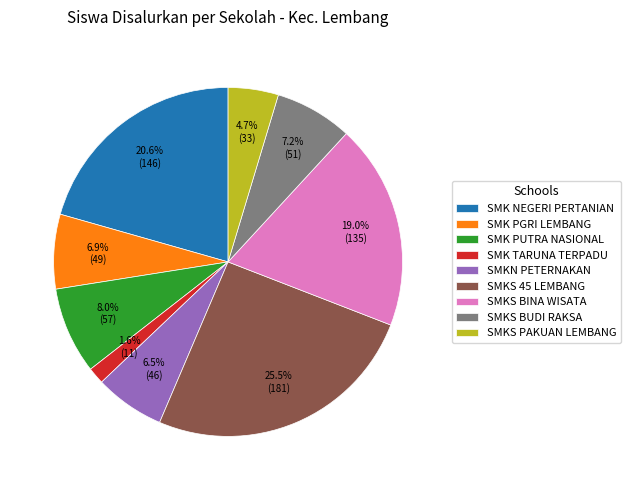

Which has a higher value, SMK NEGERI PERTANIAN or SMKS BINA WISATA?

SMK NEGERI PERTANIAN